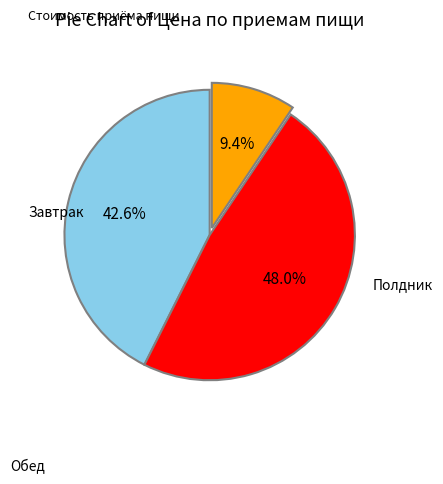

Is there a majority slice in this chart?

No